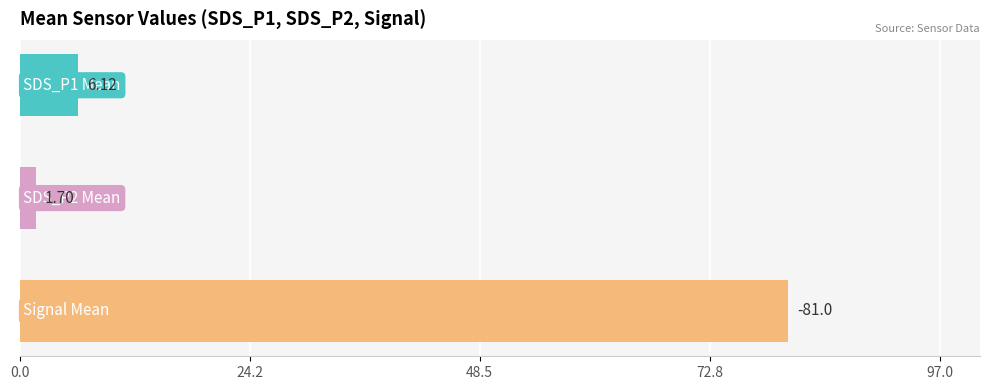

What is the greatest value displayed?

81.0